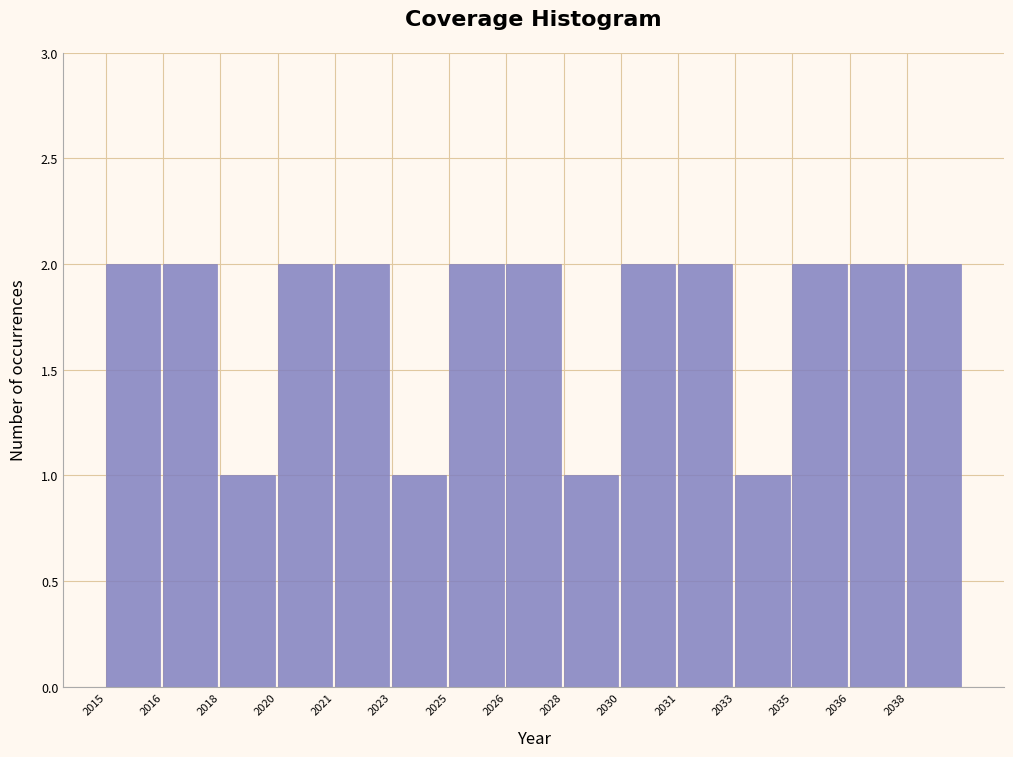

Reading right to left, extract all data points from this chart.

2	2	2	1	2	2	1	2	2	1	2	2	1	2	2